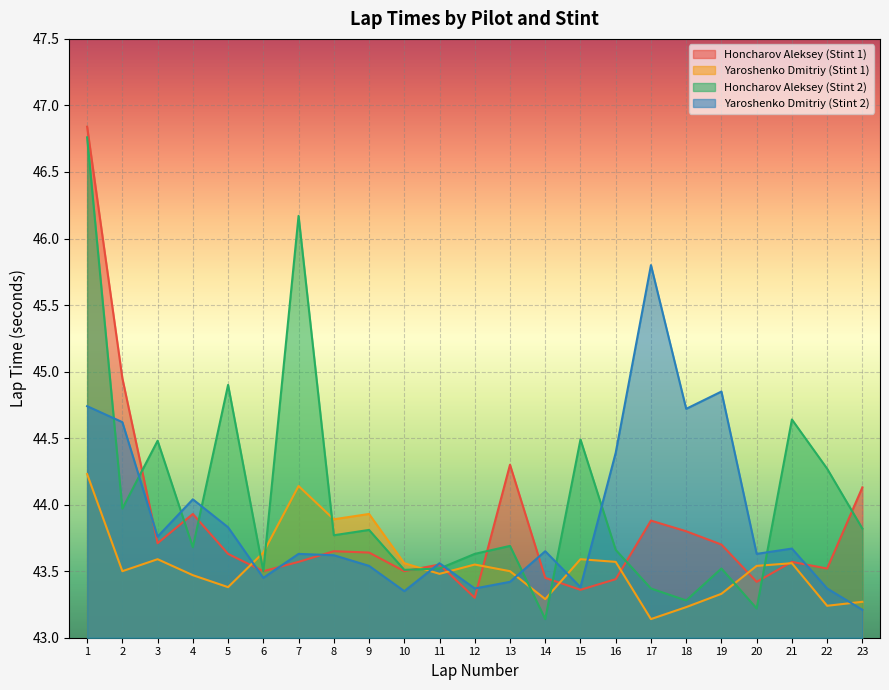

Between which two adjacent categories do Yaroshenko Dmitriy (Stint 1) and Honcharov Aleksey (Stint 1) first intersect?

5 and 6